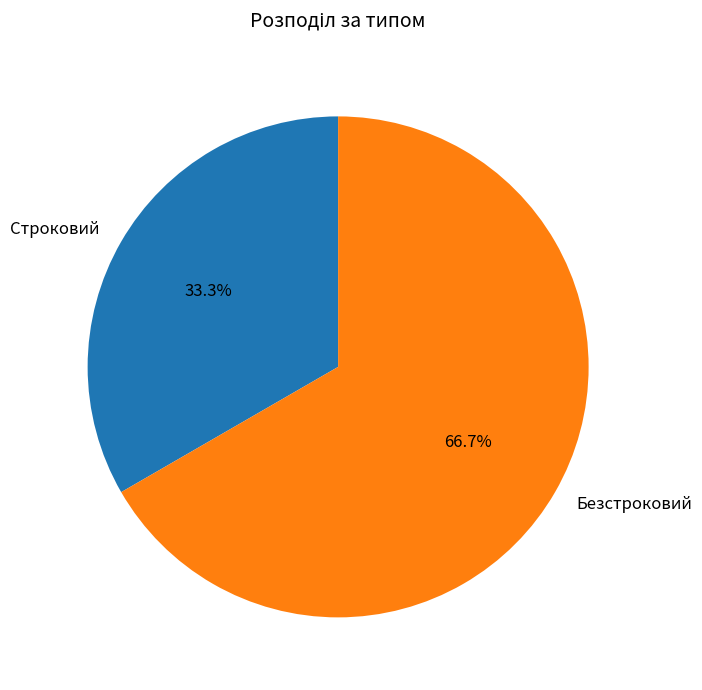

Which slice is the smallest?

Строковий